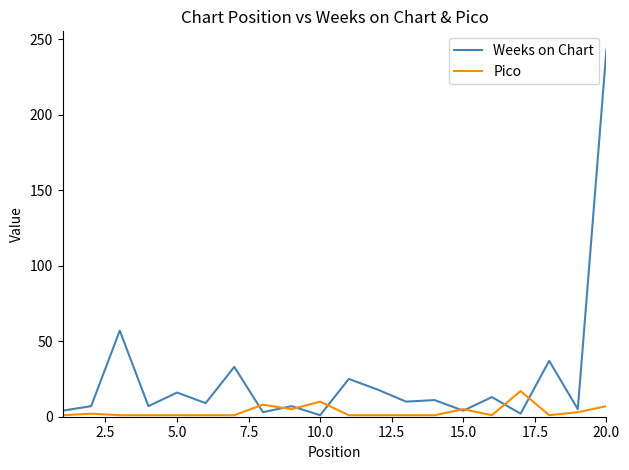

Which series has the largest total across all categories?

Weeks on Chart